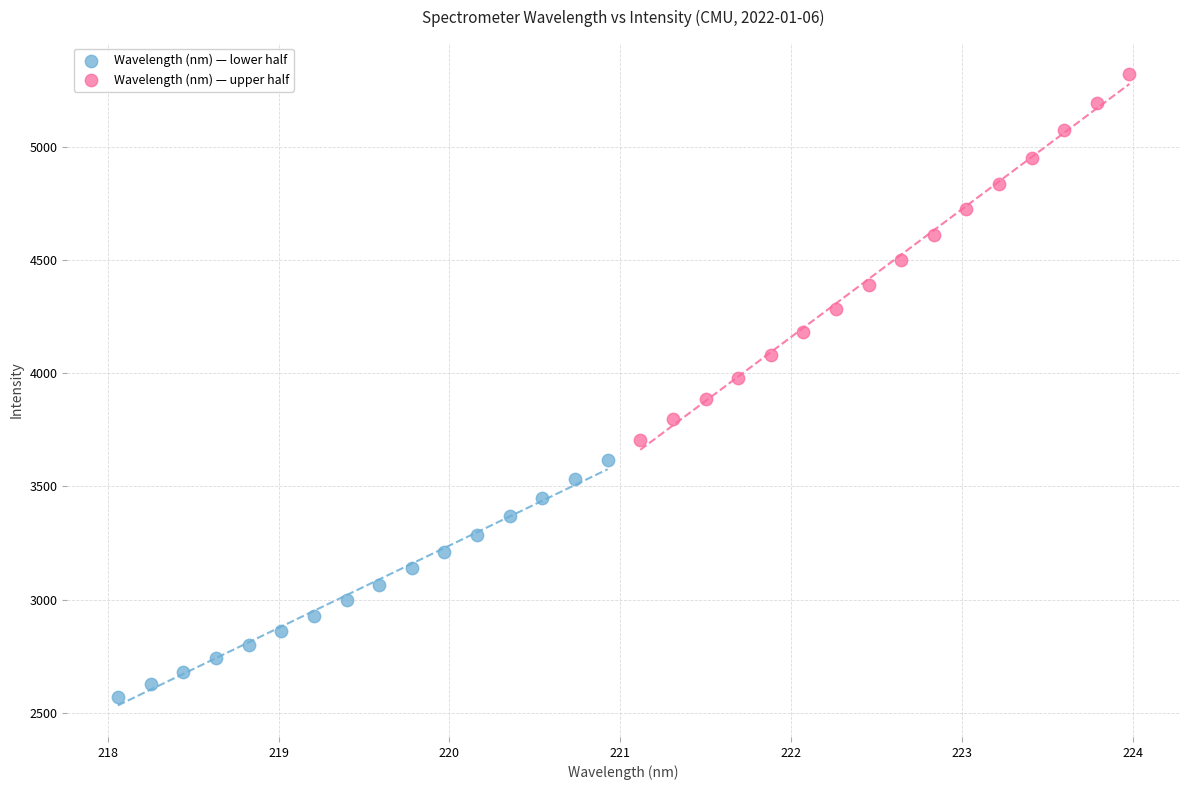

Which series reaches the maximum Y coordinate?

Wavelength (nm) — upper half